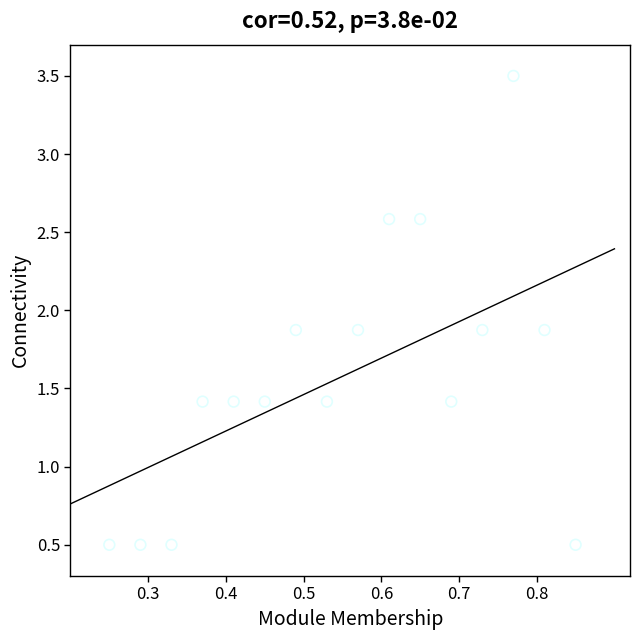

What is the range of X values (max minus min)?

0.6